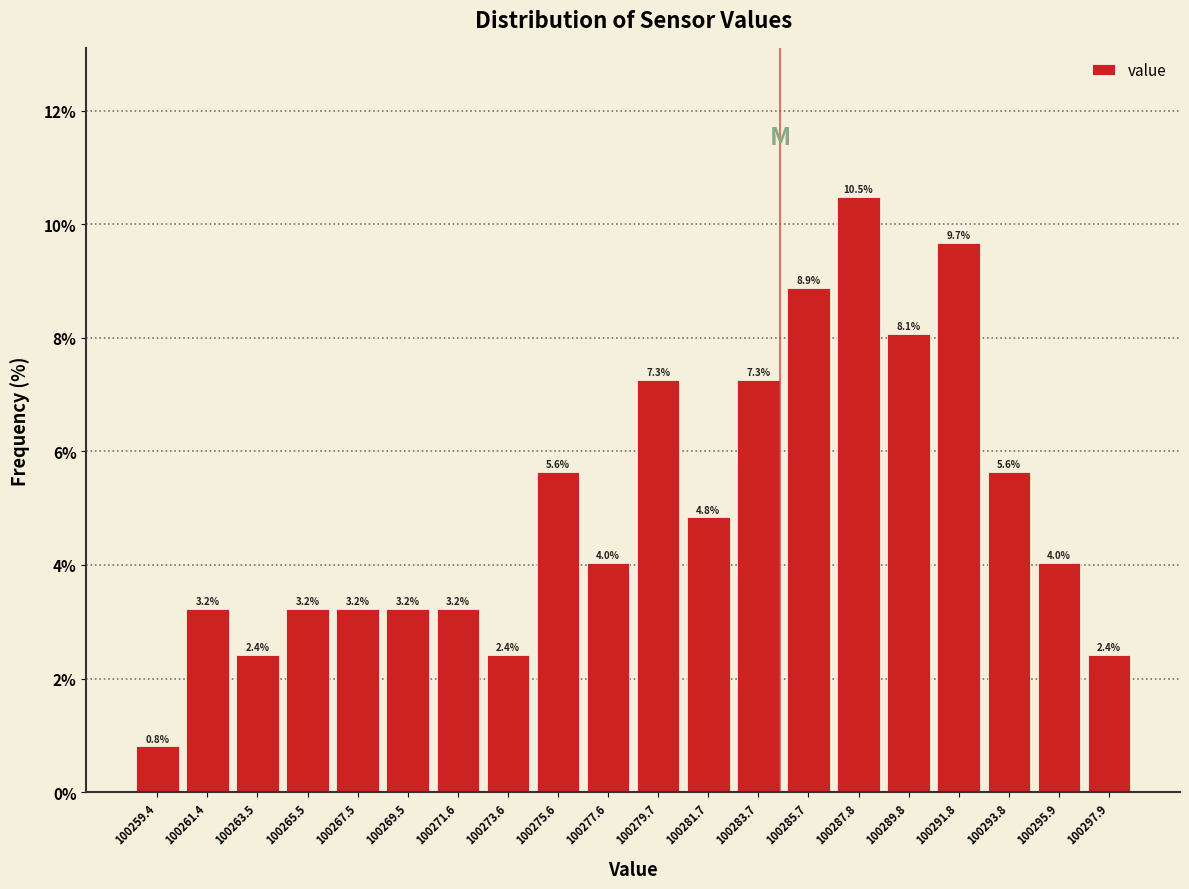

Reading left to right, transcribe this chart: for each bar, give the range it covers on the x-axis and its height. The bar edges are not printed on the chart, so give them approximately, as read against the axis.

100258.5 to 100260.5: 0.8
100260.5 to 100262.5: 3.2
100262.5 to 100264.5: 2.4
100264.5 to 100266.5: 3.2
100266.5 to 100268.5: 3.2
100268.5 to 100270.5: 3.2
100270.5 to 100272.5: 3.2
100272.5 to 100274.5: 2.4
100274.5 to 100276.5: 5.6
100276.5 to 100278.5: 4.0
100278.5 to 100280.5: 7.3
100280.5 to 100282.5: 4.8
100282.5 to 100284.5: 7.3
100284.5 to 100287.0: 8.9
100287.0 to 100289.0: 10.5
100289.0 to 100291.0: 8.1
100291.0 to 100293.0: 9.7
100293.0 to 100295.0: 5.6
100295.0 to 100297.0: 4.0
100297.0 to 100299.0: 2.4